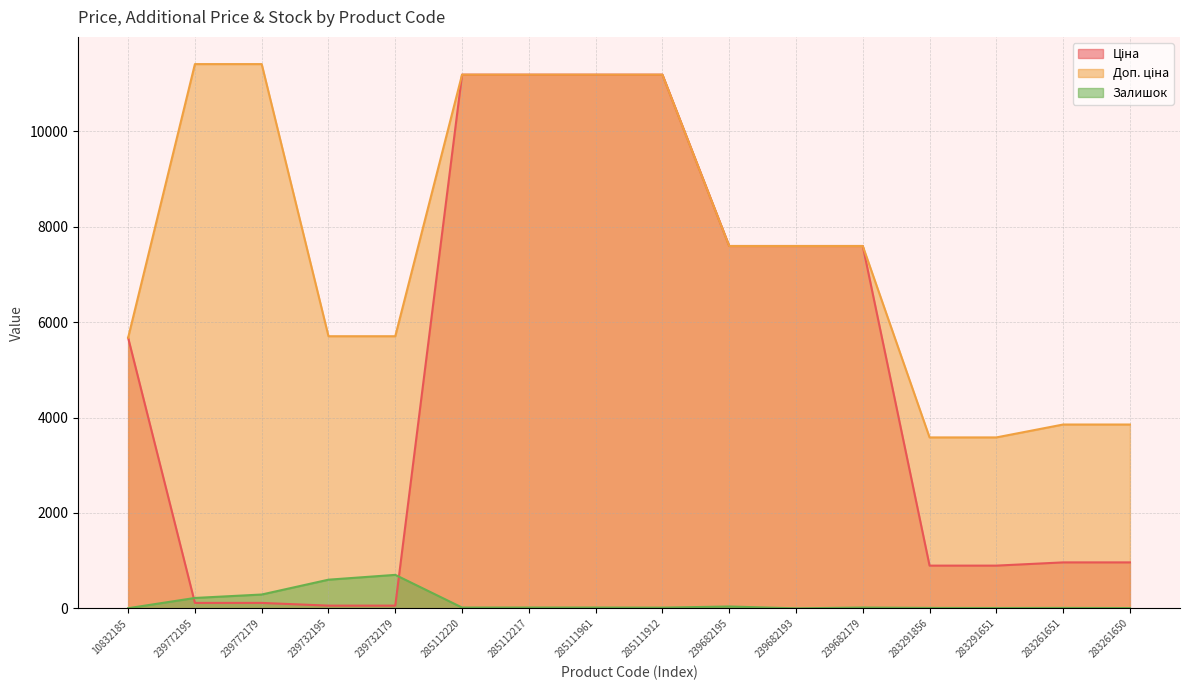

What are all the series names shown in the legend?

Ціна, Доп. ціна, Залишок